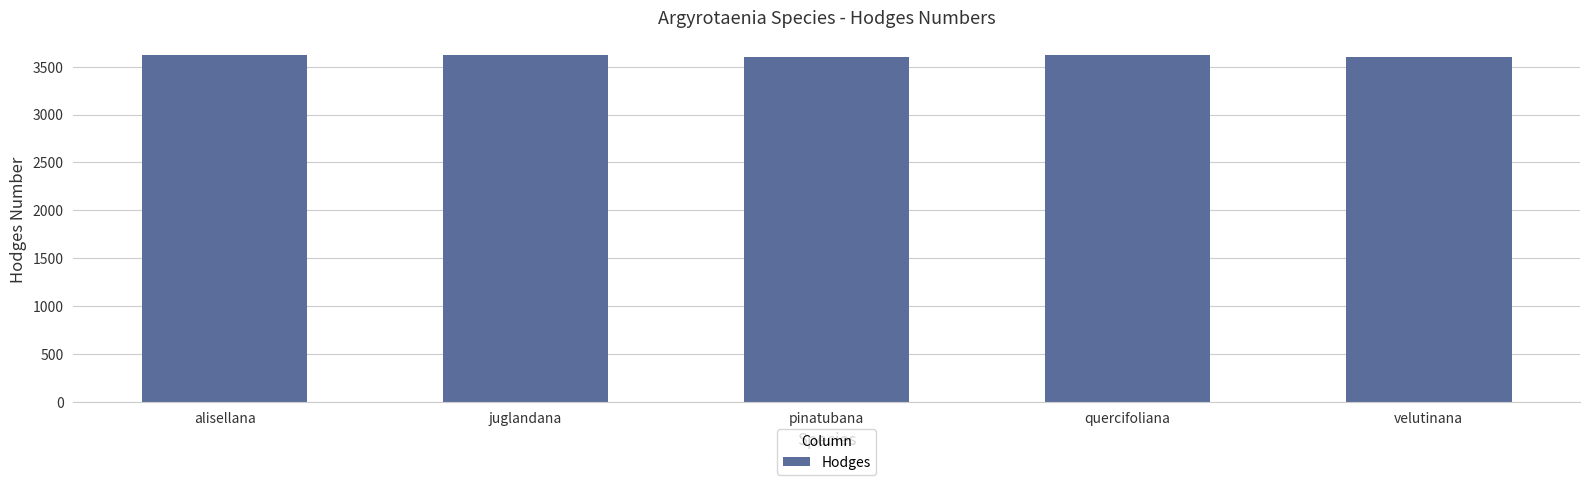

What is the difference between the values at velutinana and quercifoliana?

26